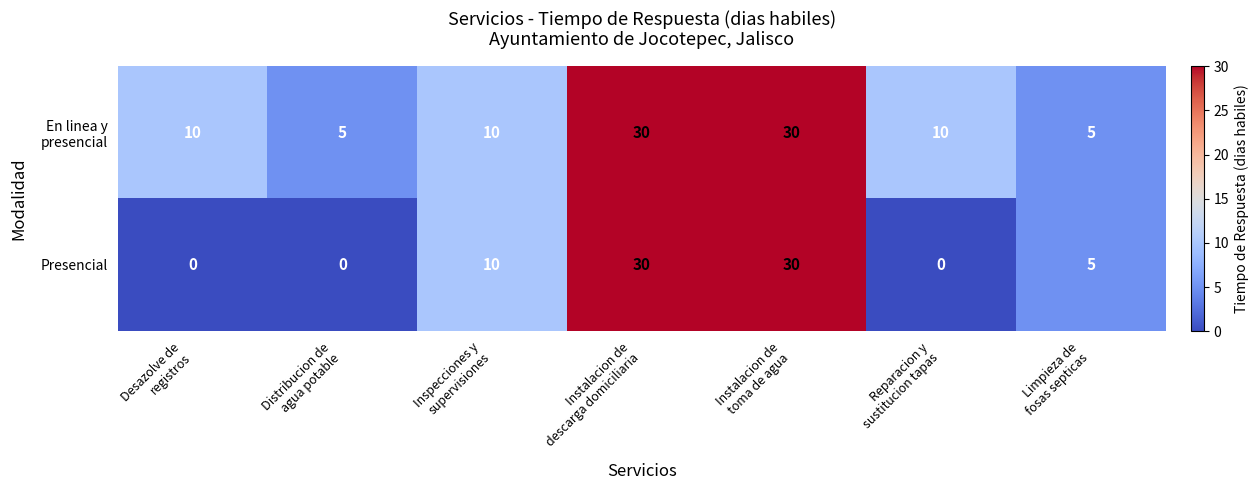

Which series has the widest spread of values?

Presencial